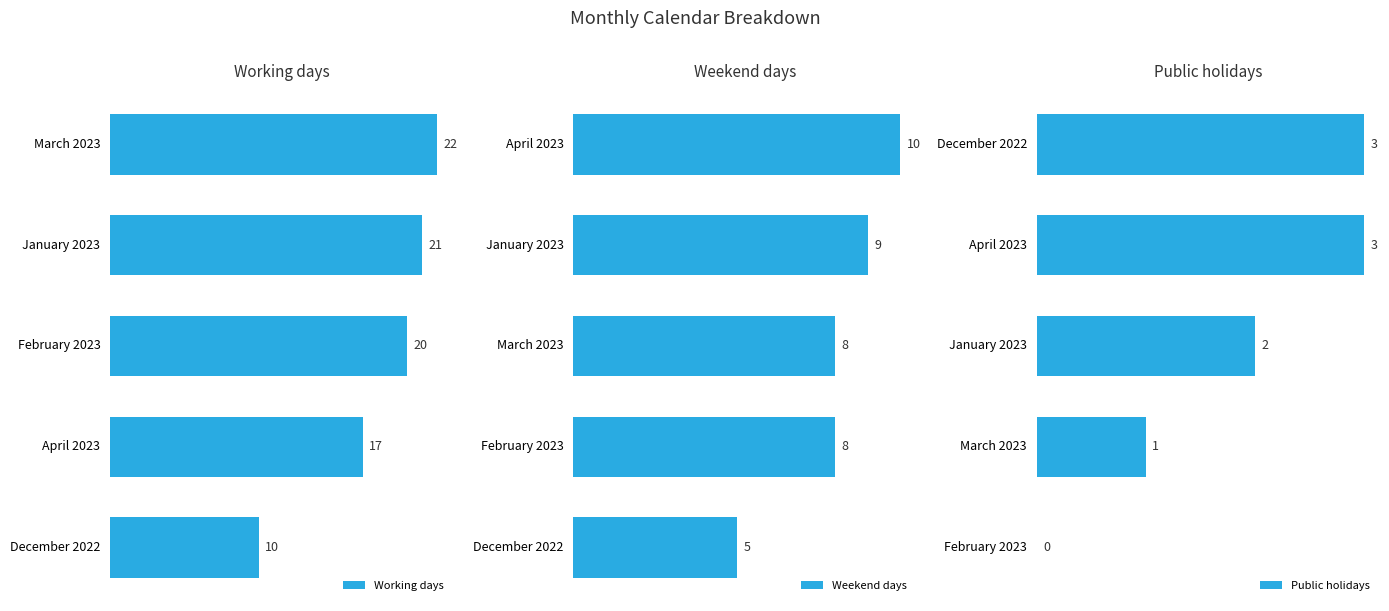

Reading right to left, list all the values displayed in this chart.

Working days: 10	17	20	21	22
Weekend days: 5	8	8	9	10
Public holidays: 0	1	2	3	3